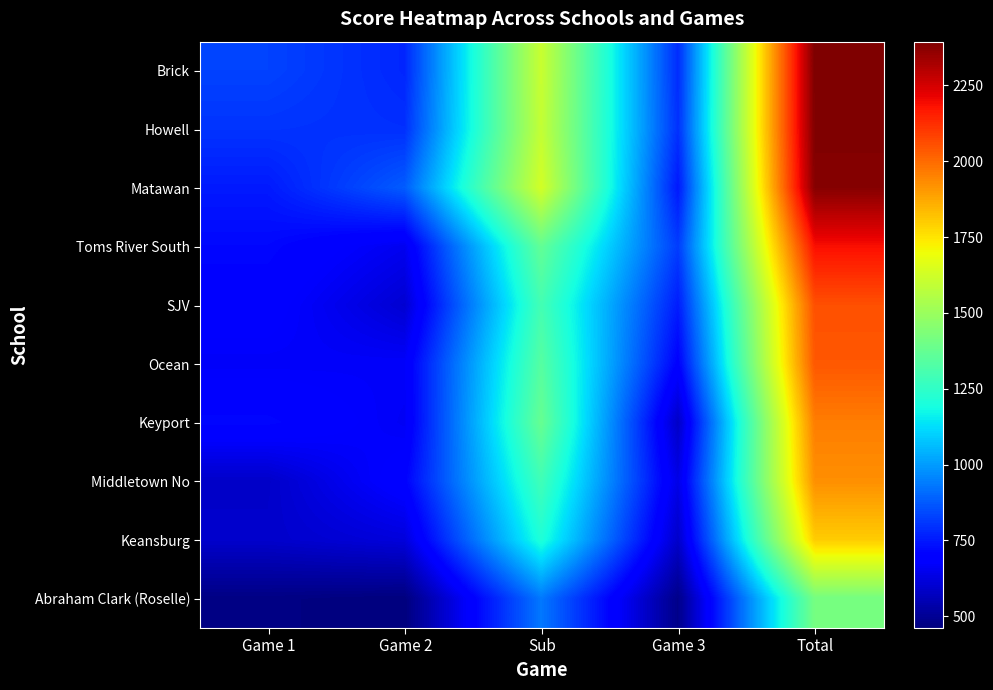

Which series changed the most between Game 3 and Total?

Matawan